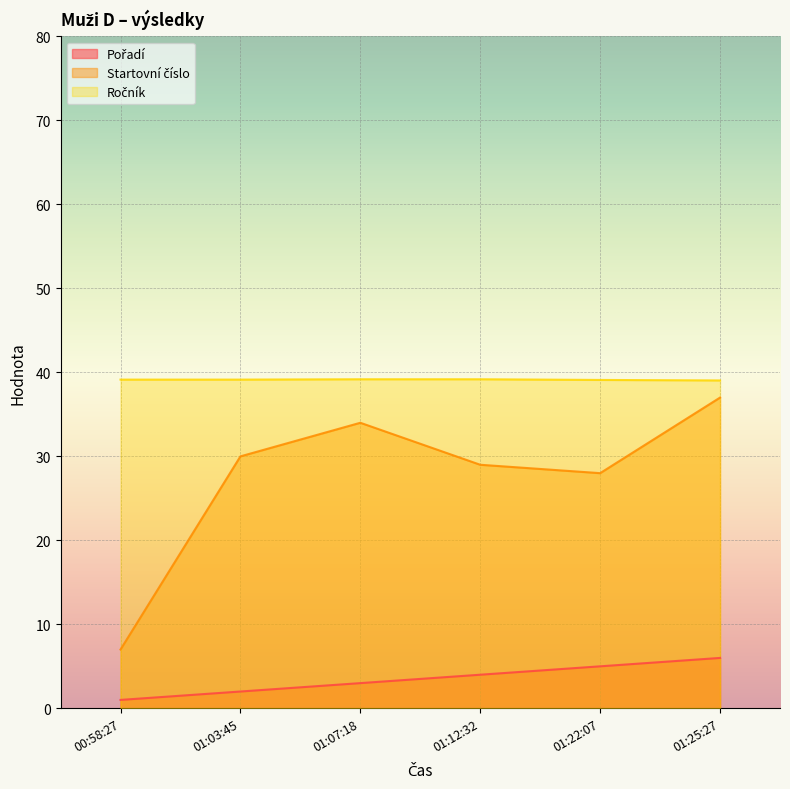

Which series has the largest range (max minus min)?

Startovní číslo